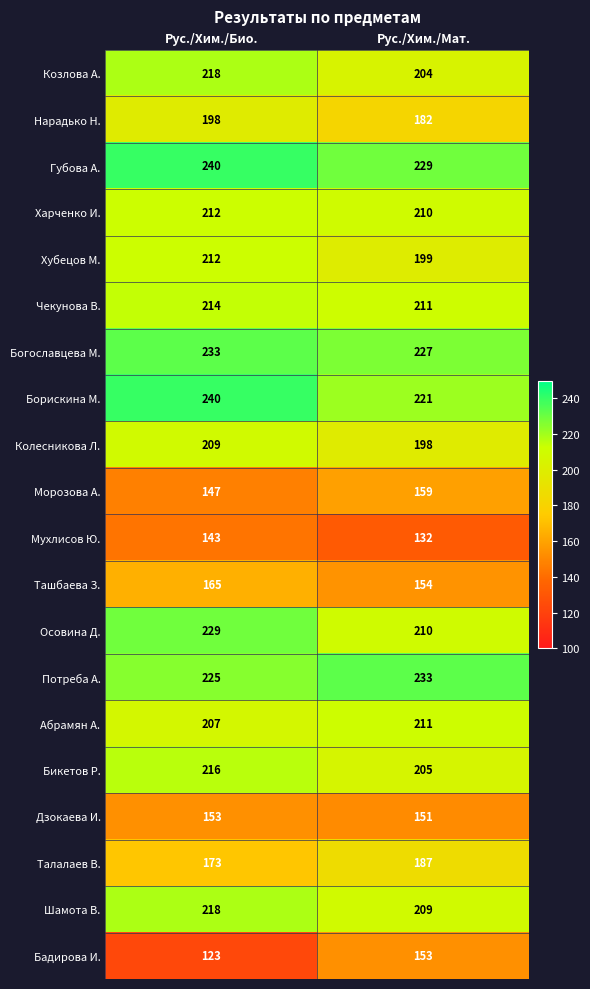

The value of Осовина Д. at Рус./Хим./Био. is 149. True or false?

False